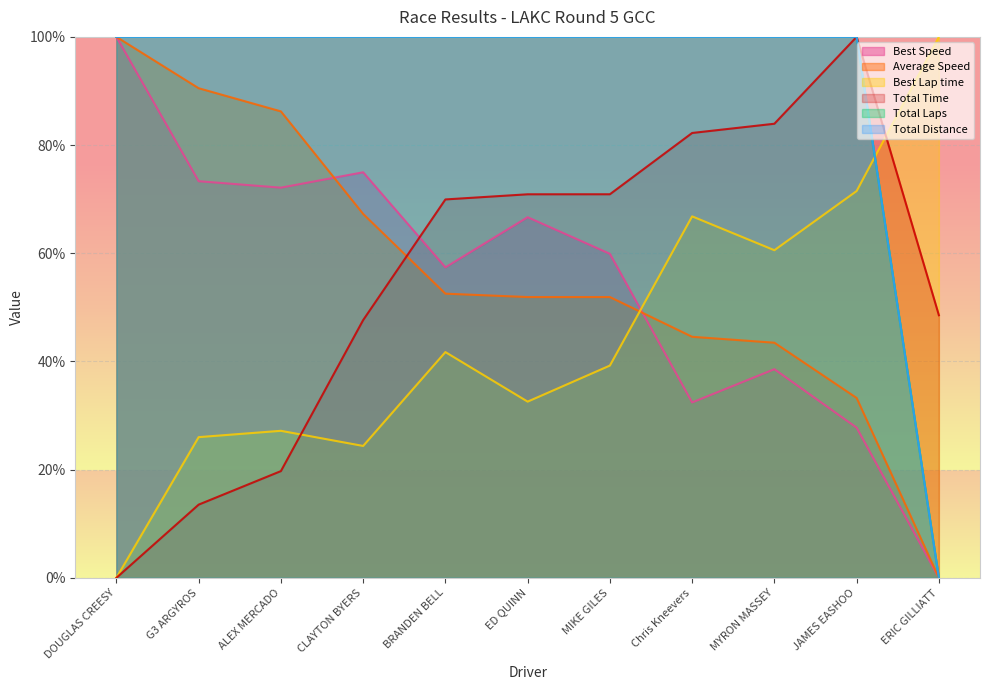

What is the difference between the Total Time values at JAMES EASHOO and G3 ARGYROS?

86.5